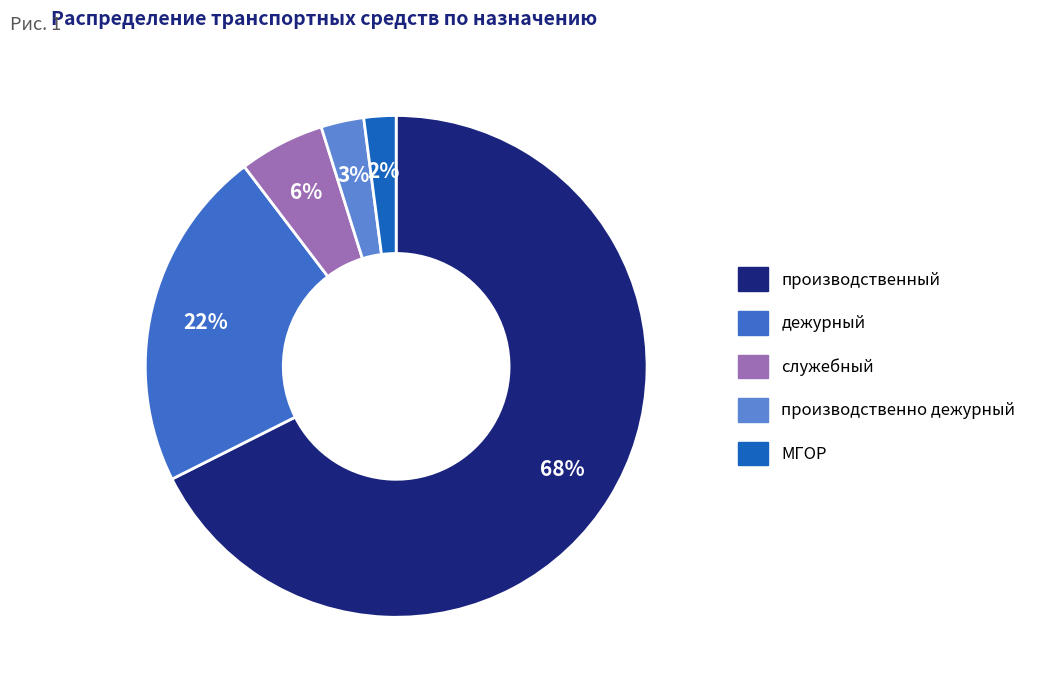

To the nearest percent, what is the average slice percentage?

20%